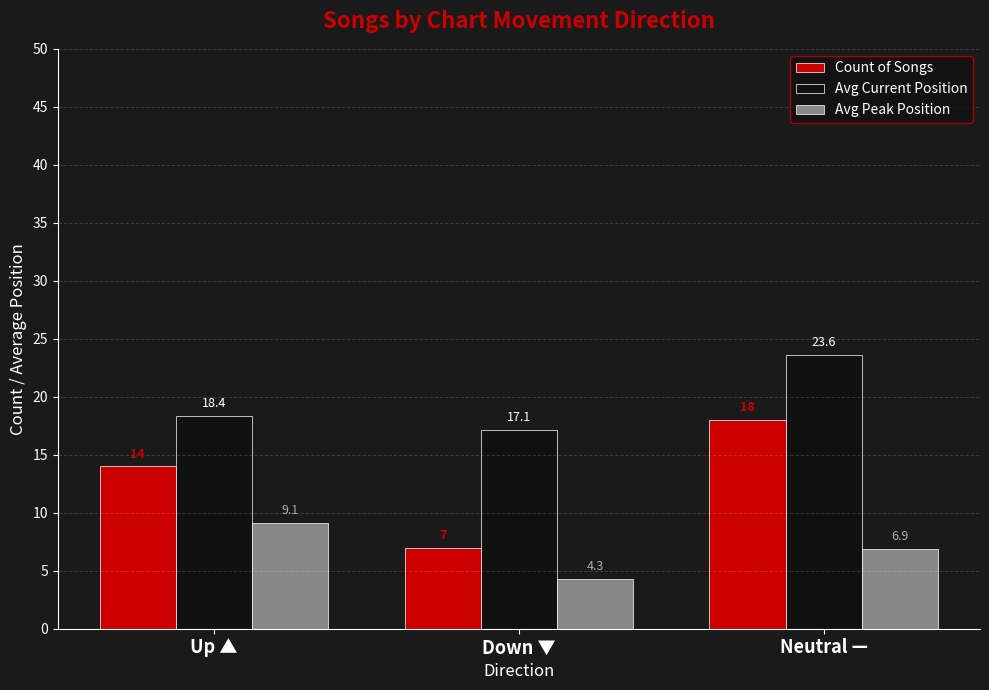

At which category is the sum across all series the highest?

Neutral —